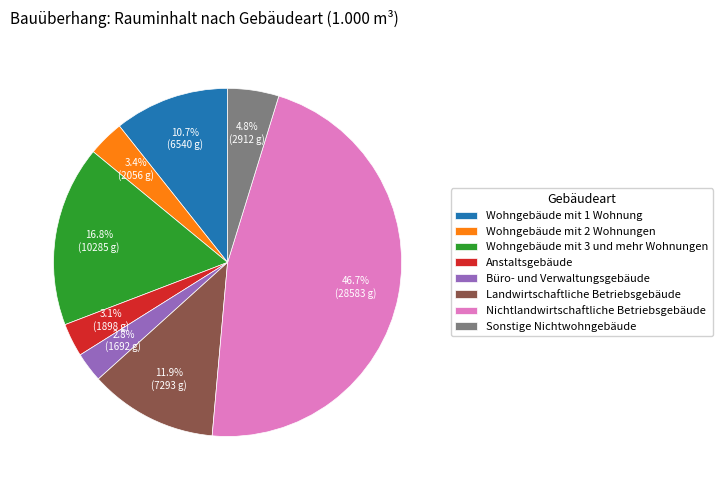

Is there a majority slice in this chart?

No